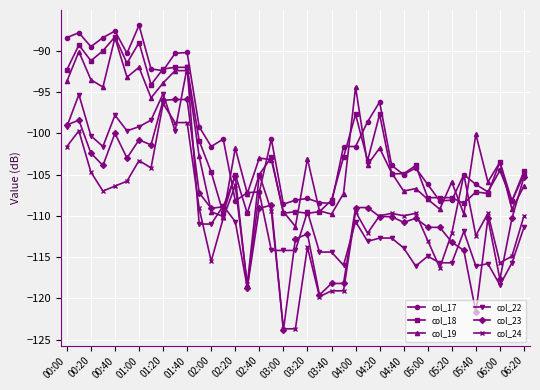

True or false: col_18 has more than 2 points higher than both neighbors.

True